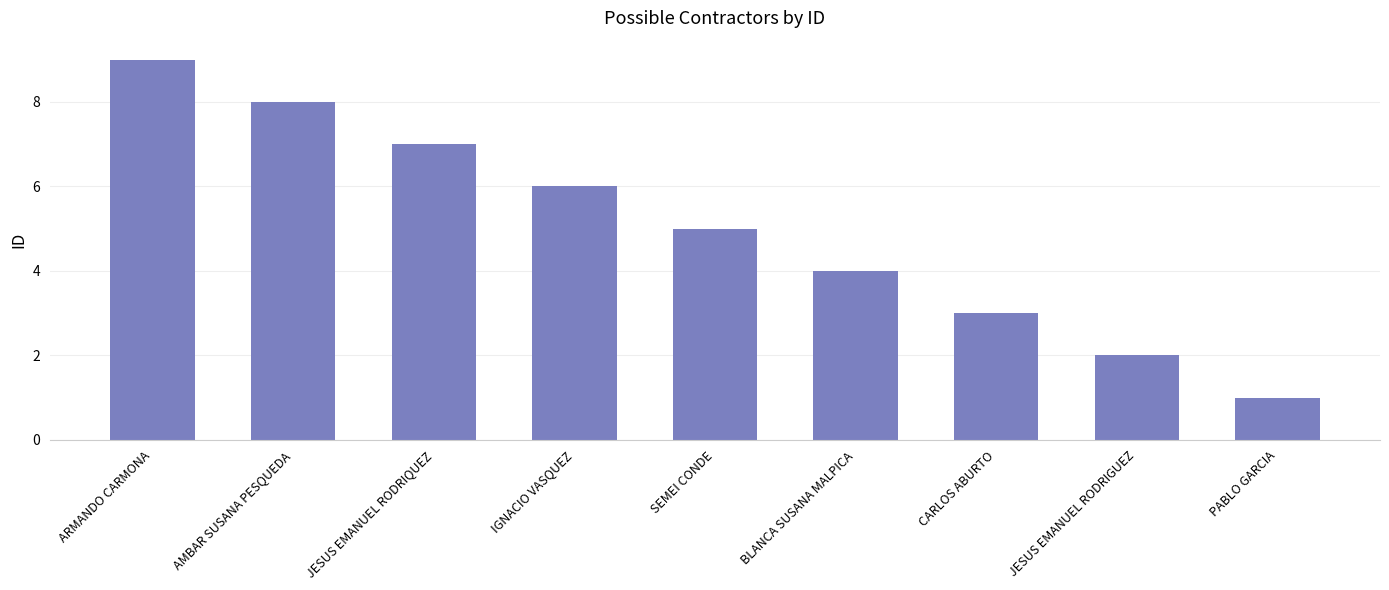

Count the values in the range 3 to 7.

5